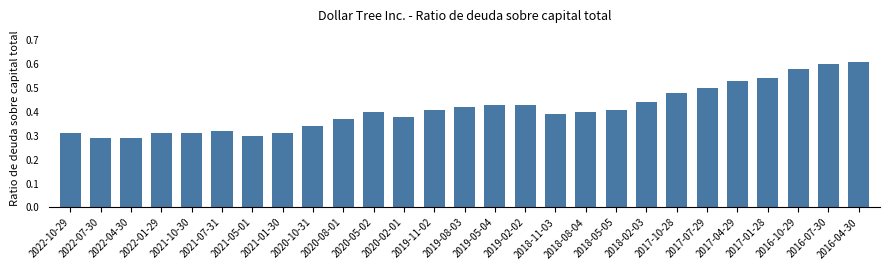

What is the change in value from 2019-02-02 to 2016-04-30?

+0.2